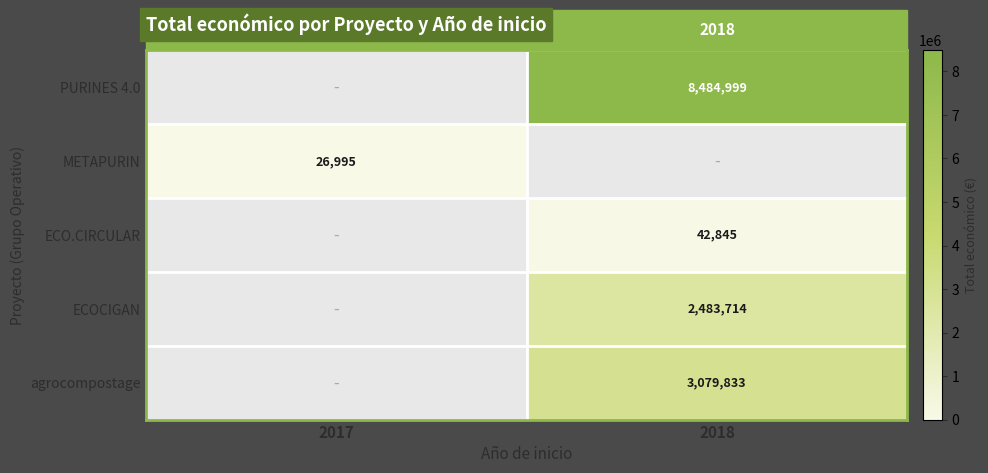

Which has a higher value, 2017 or 2018?

2018